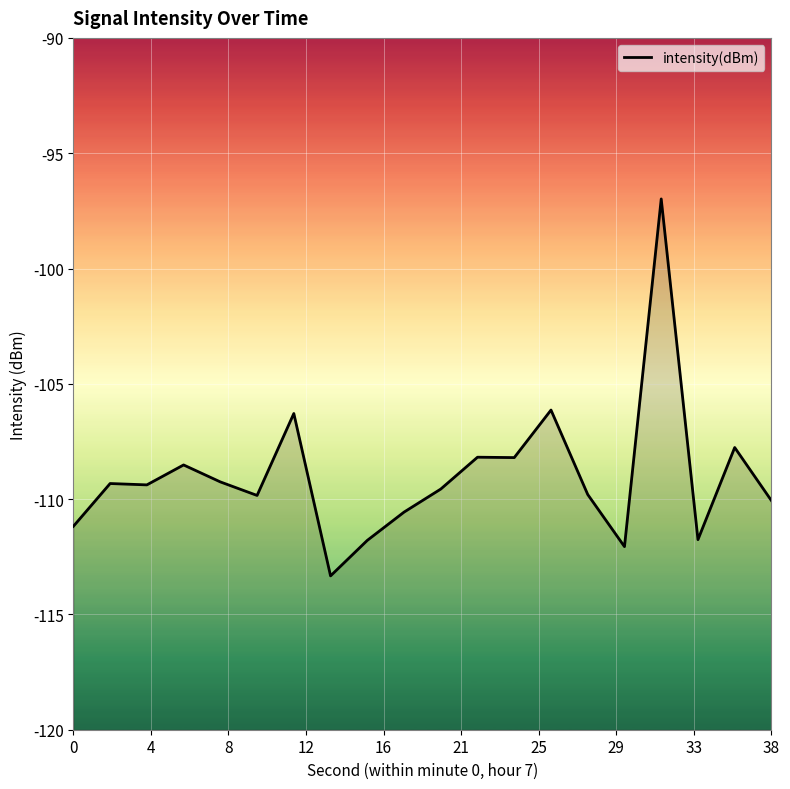

What is the difference between the maximum and minimum values?

16.3